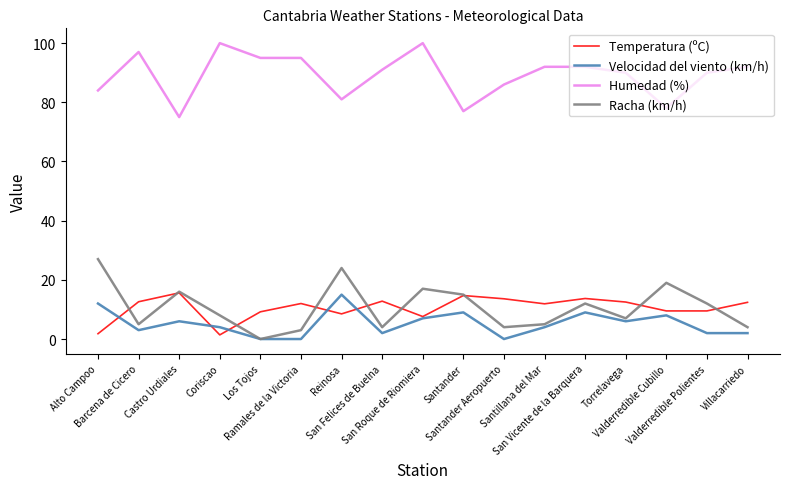

True or false: Humedad (%) and Racha (km/h) cross at least once.

False